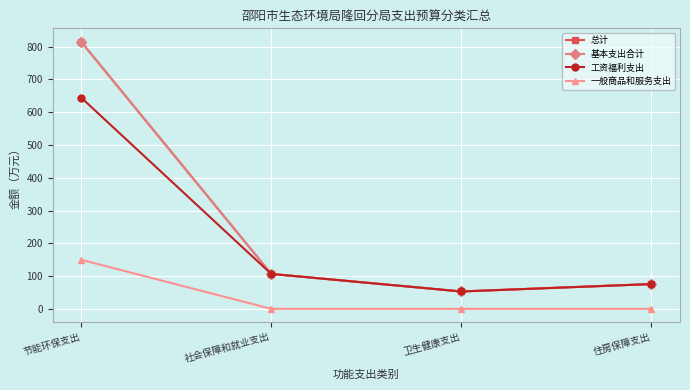

Read the 工资福利支出 value at 卫生健康支出.

53.0